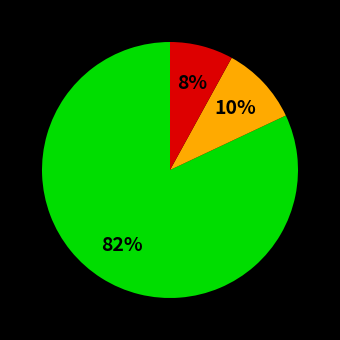

To the nearest percent, what is the difference between the largest and smallest slice percentages?

74%